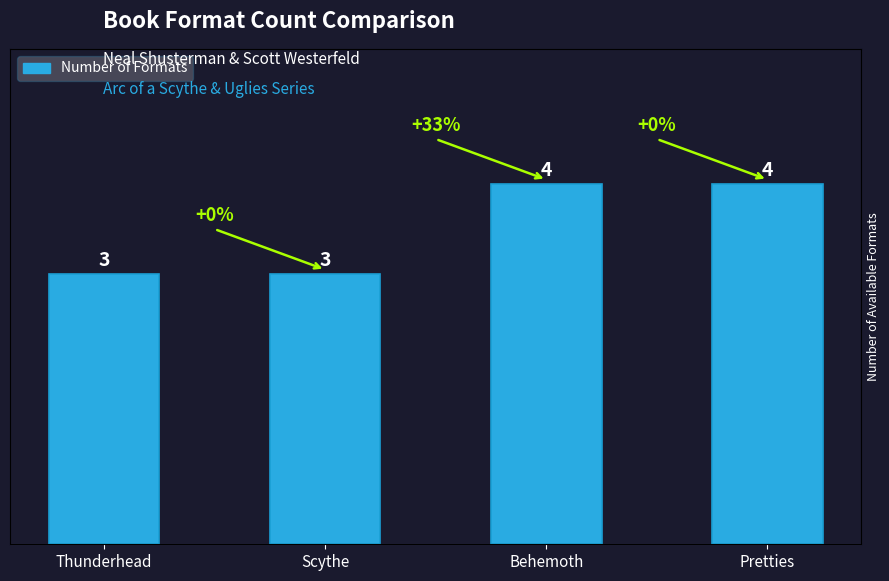

What is the sum of all values?

14